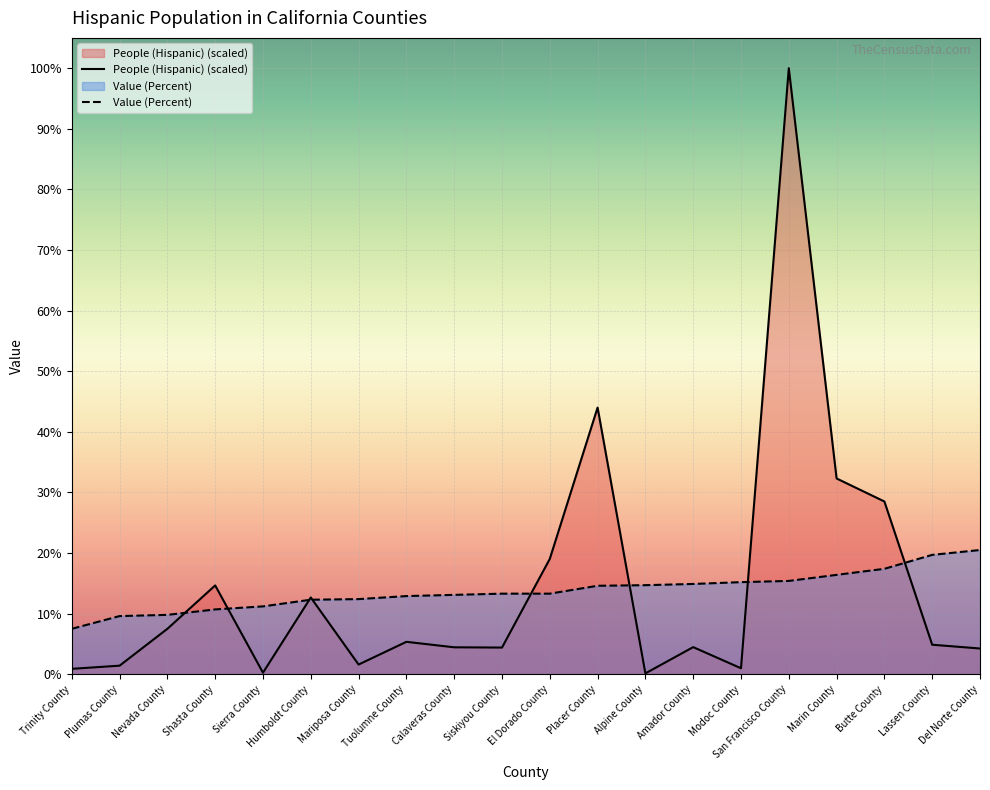

At which label is People (Hispanic) closest to 50?

Placer County